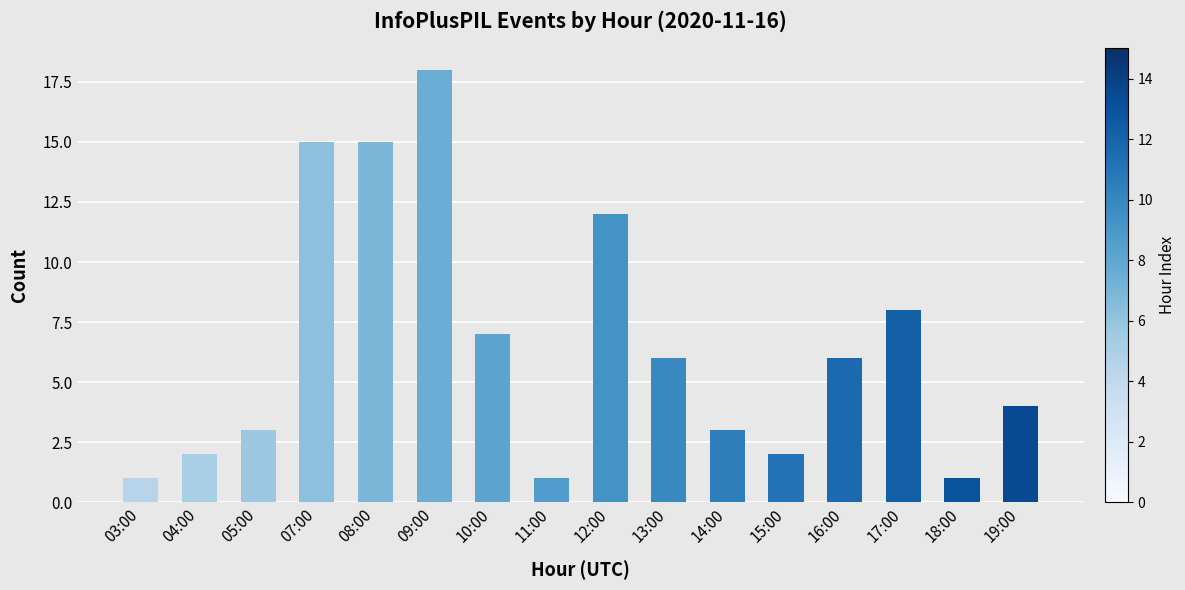

True or false: the data shows 29 at 09:00.

False